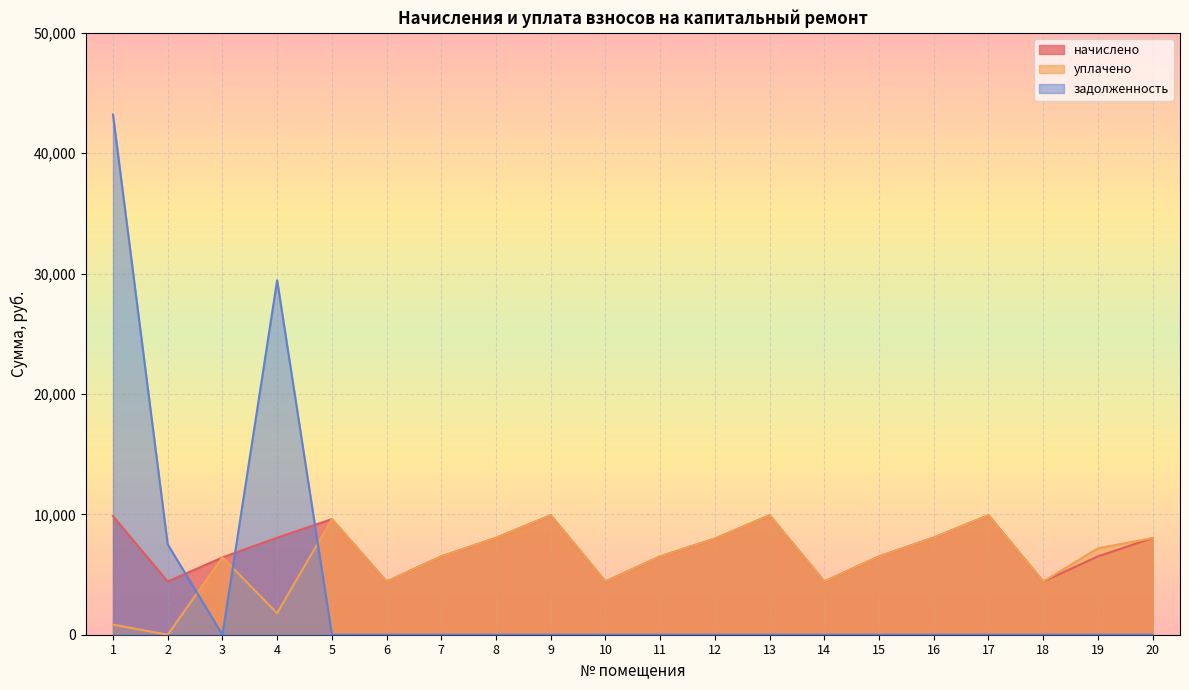

Which series has the largest range (max minus min)?

задолженность